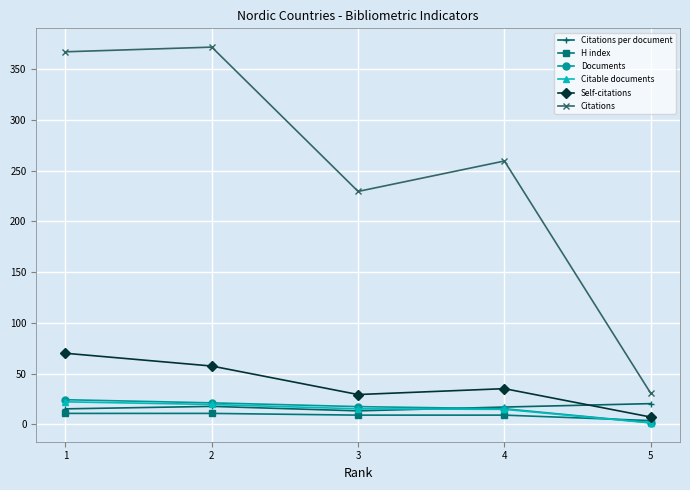

What is the difference between the maximum and minimum values in the H index series?

7.1